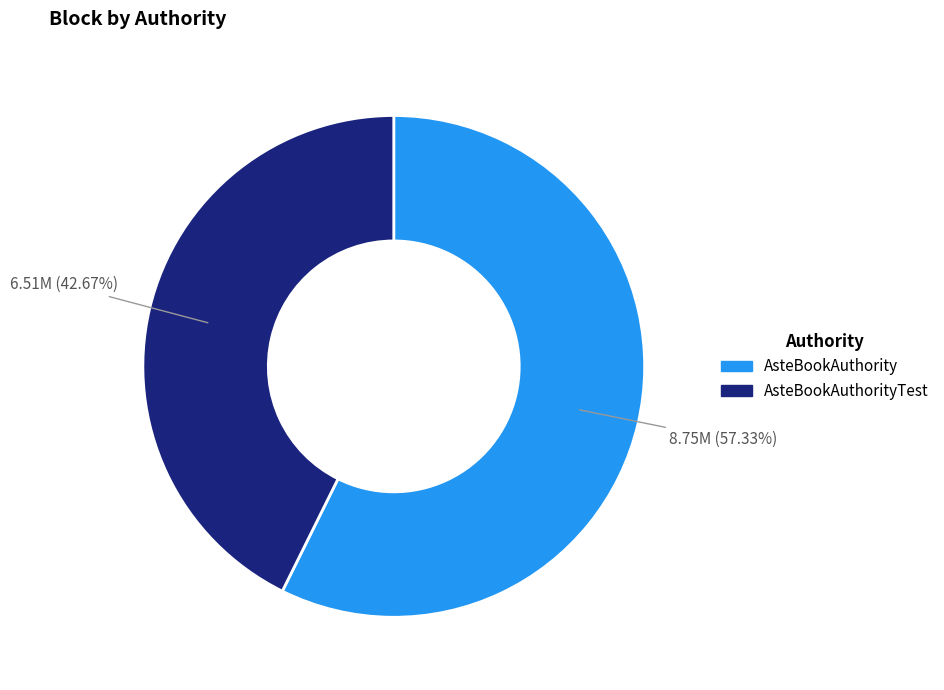

Rank the categories by value from lowest to highest.

AsteBookAuthorityTest, AsteBookAuthority